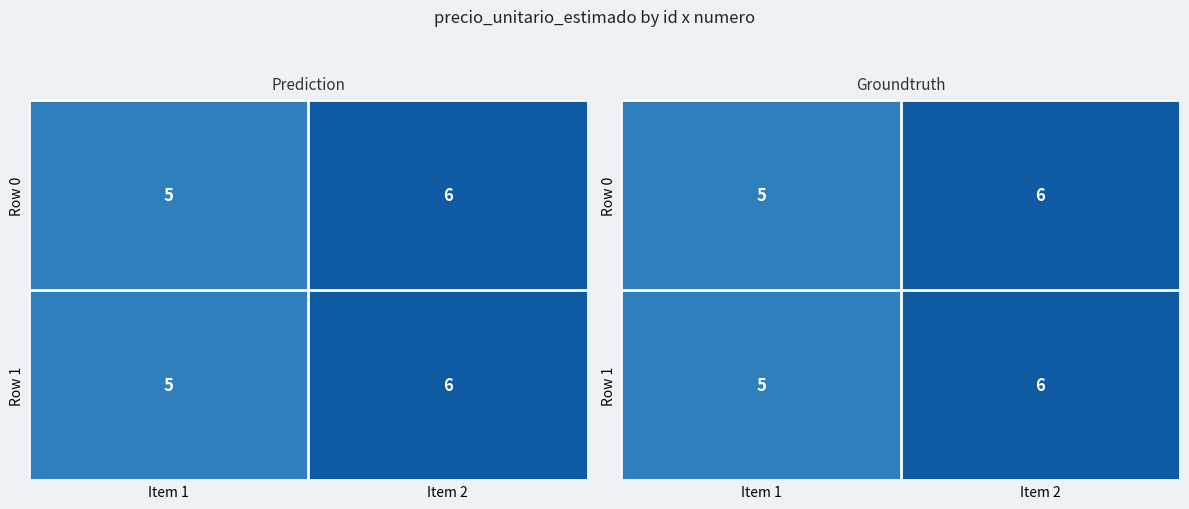

What is the difference between the maximum and minimum values in the Row 1 series?

1